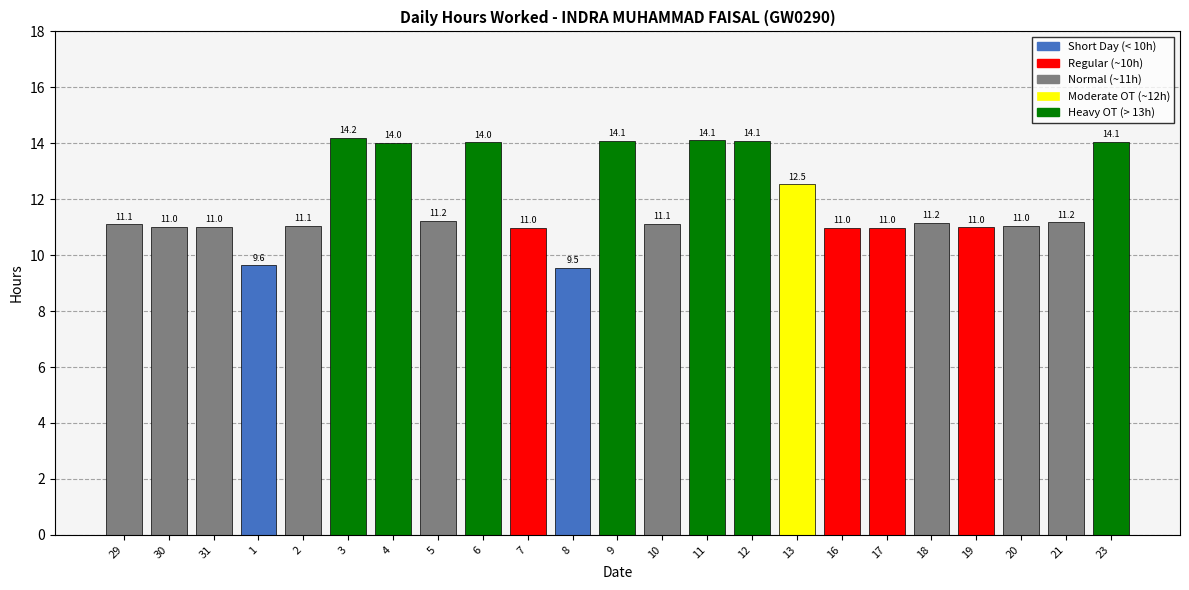

What is the sum of all values?

274.0